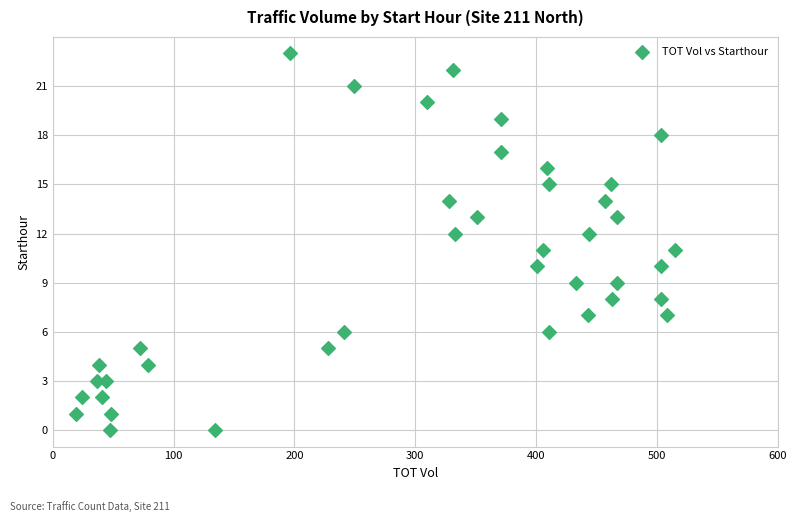

What is the range of Y values (max minus min)?

23